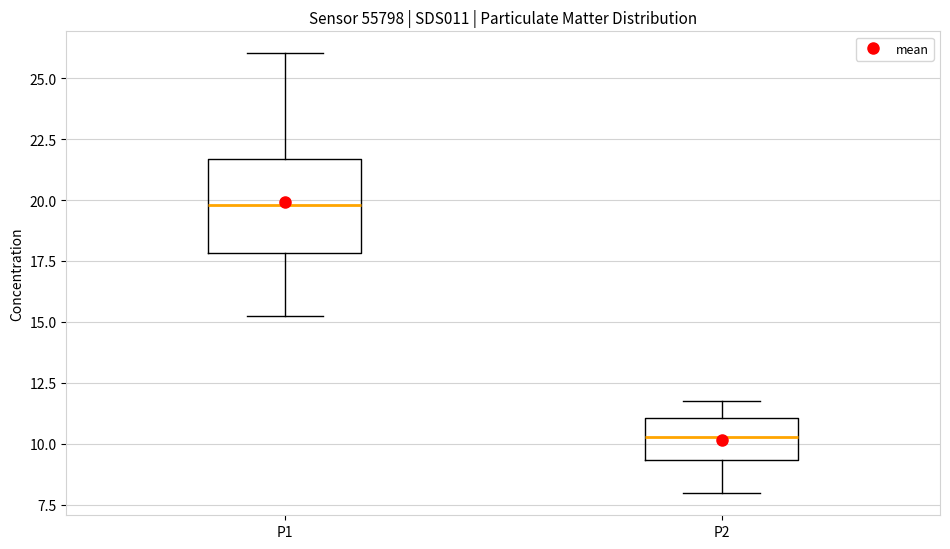

Which box is the tallest, from its lower edge to its upper edge?

P1